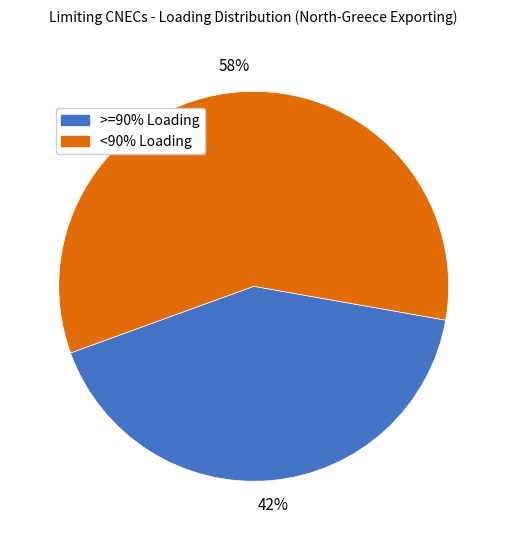

To the nearest percent, what is the average slice percentage?

50%